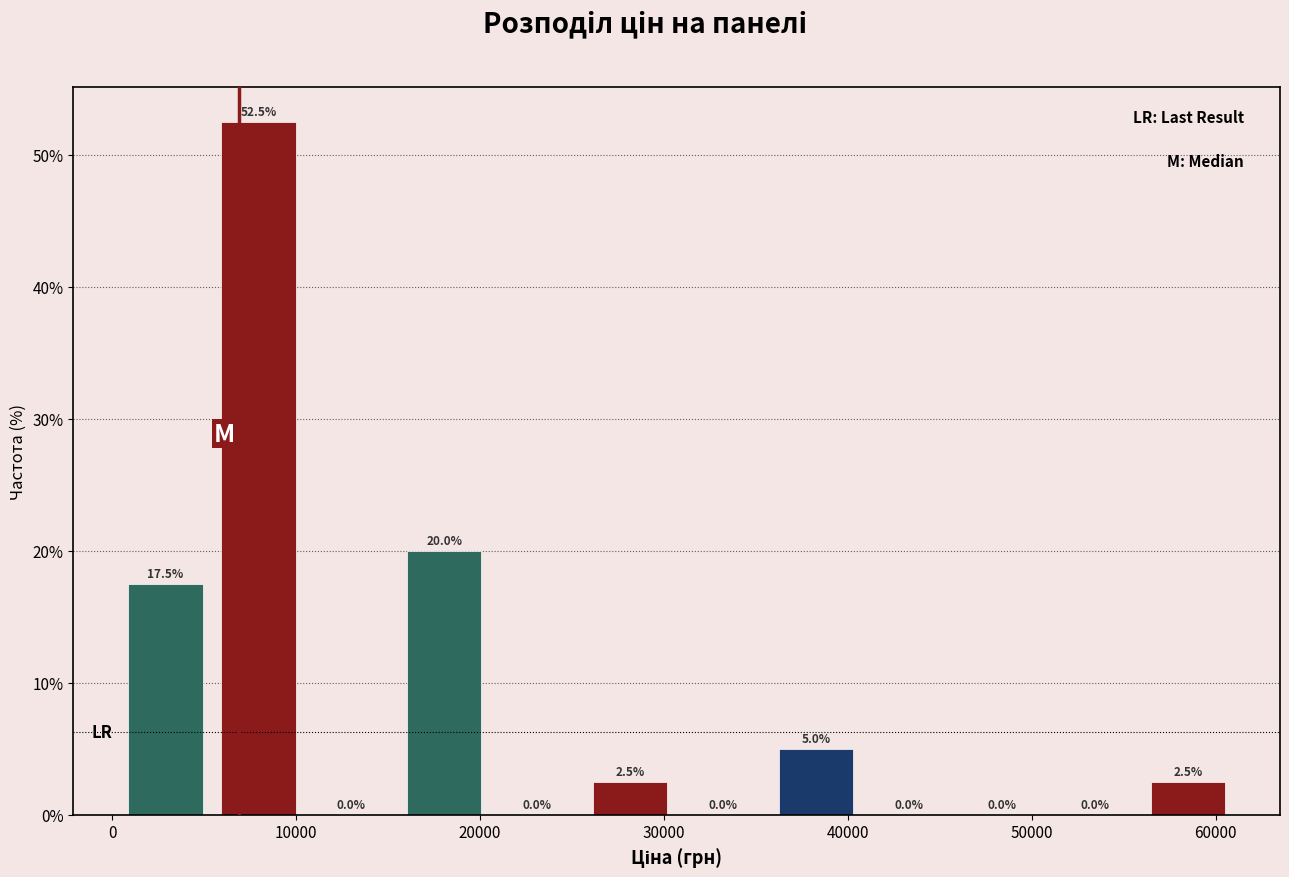

Reading left to right, transcribe this chart: for each bar, give the range it covers on the x-axis and its height. The bar edges are not printed on the chart, so give them approximately, as read against the axis.

0 to 5000: 17.5
5000 to 10000: 52.5
10000 to 16000: 0.0
16000 to 21000: 20.0
21000 to 26000: 0.0
26000 to 31000: 2.5
31000 to 36000: 0.0
36000 to 41000: 5.0
41000 to 46000: 0.0
46000 to 51000: 0.0
51000 to 56000: 0.0
56000 to 61000: 2.5